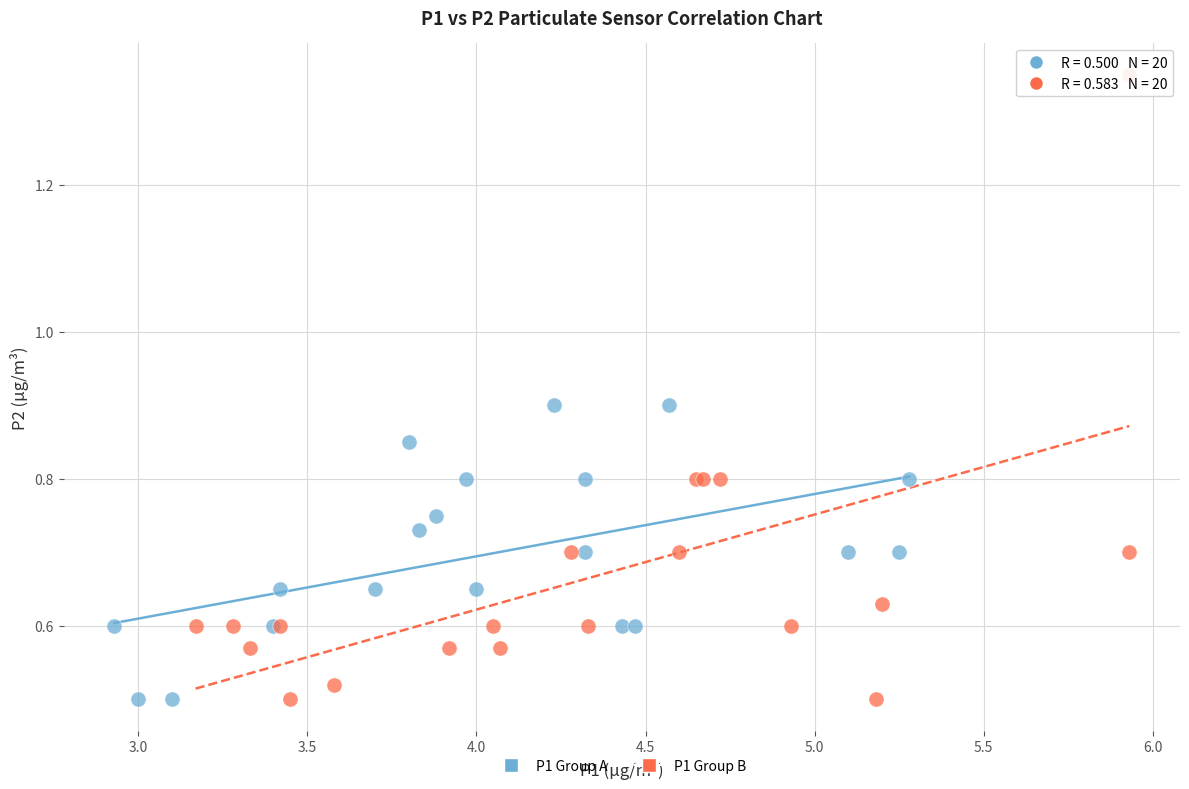

Which series has the widest spread of Y values?

P1 Group B